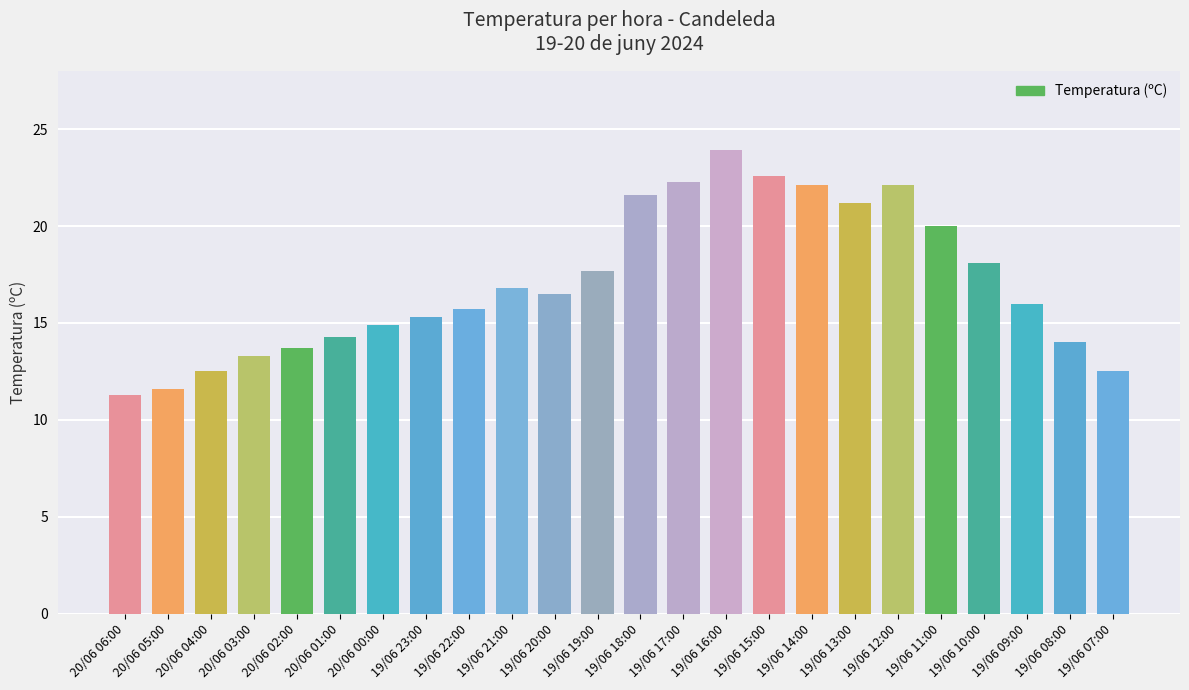

Which label corresponds to the smallest value in the chart?

20/06 06:00